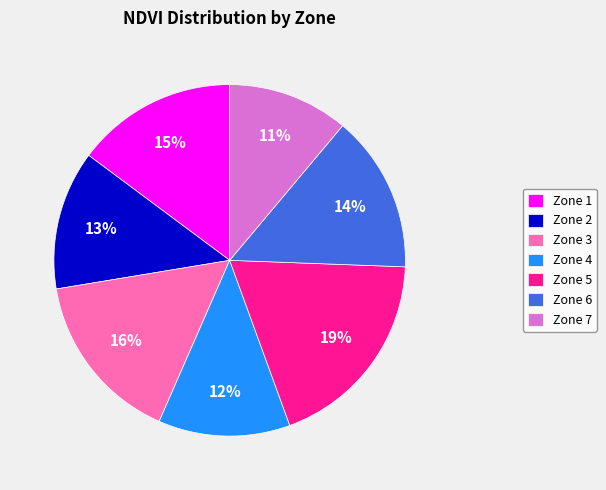

To the nearest percent, what is the difference between the largest and smallest slice percentages?

8%